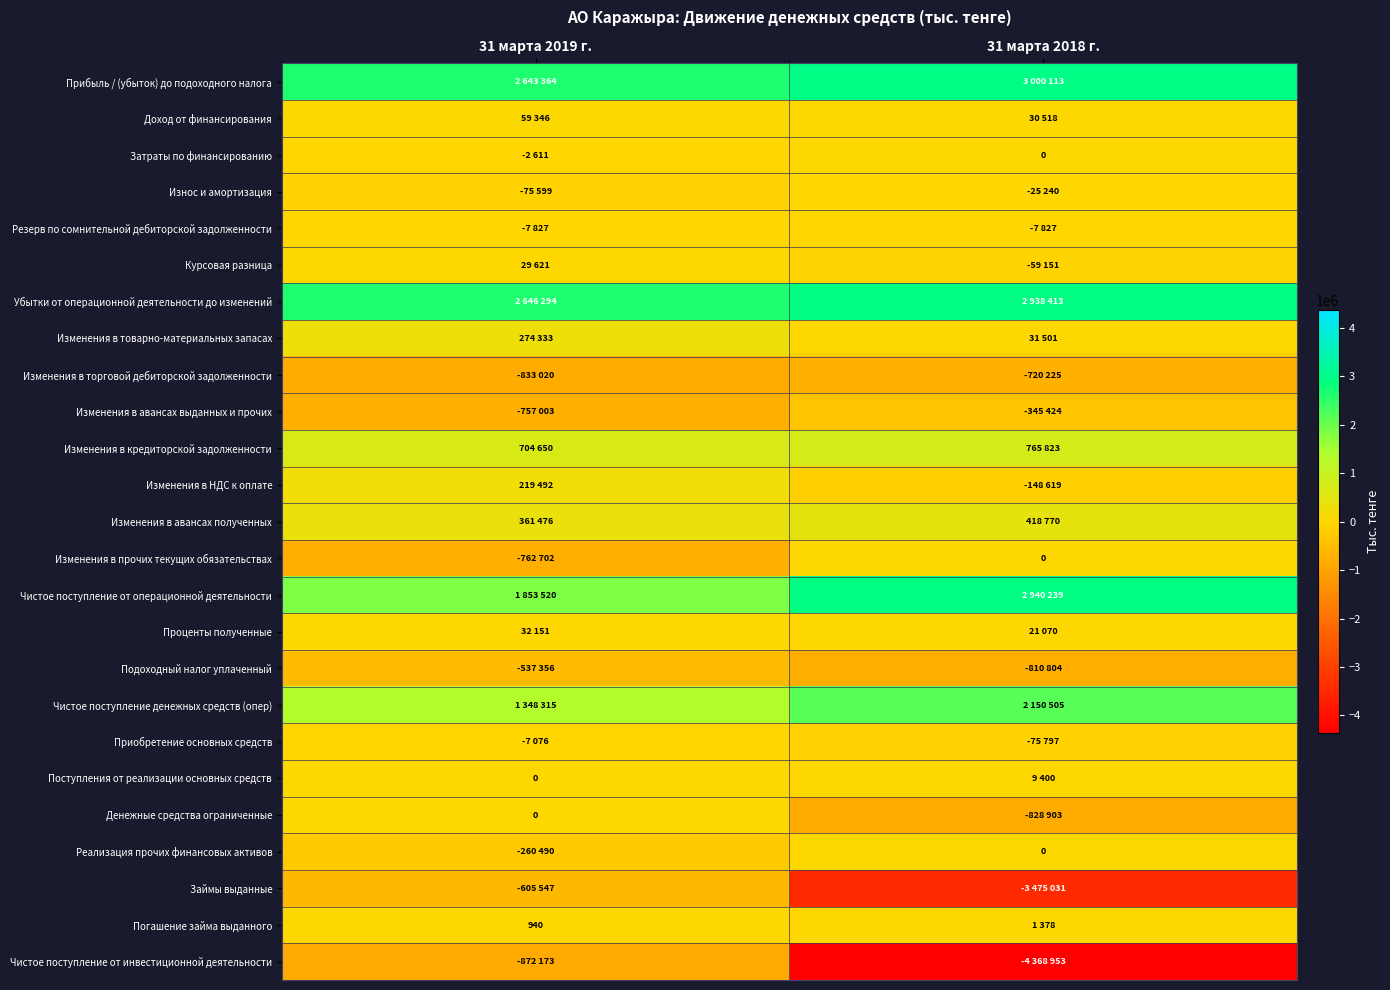

How many distinct data groups are displayed?

25